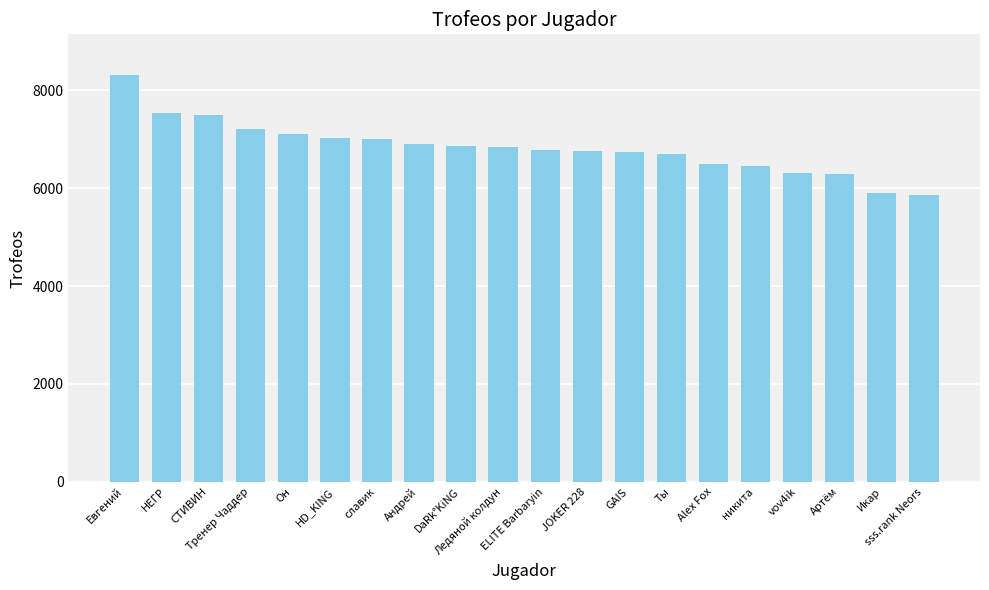

What position from the left is Андрей?

8